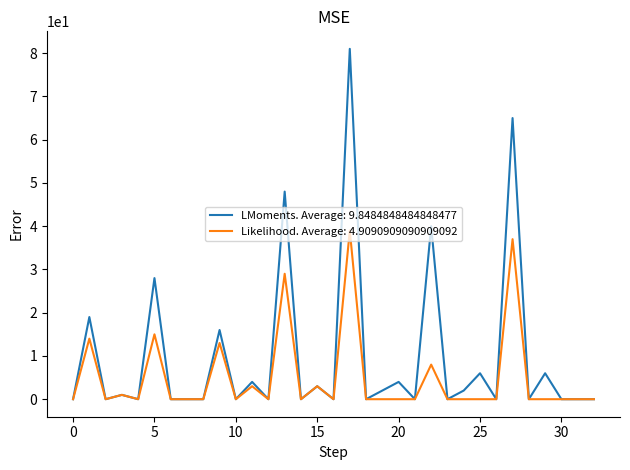

Which series has the widest spread of values?

LMoments. Average: 9.8484848484848477